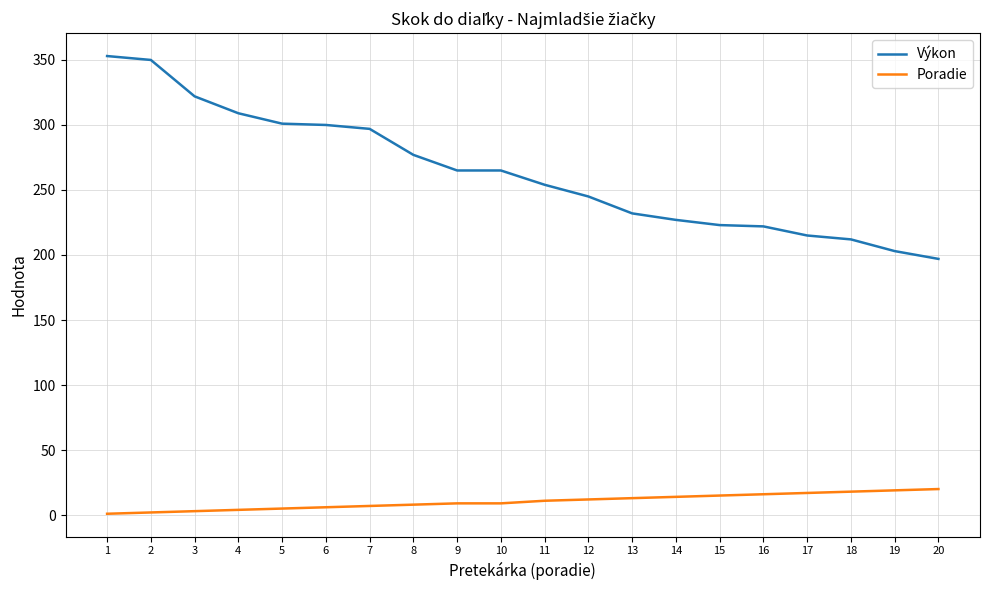

How many values in the Poradie series are below 11?

10